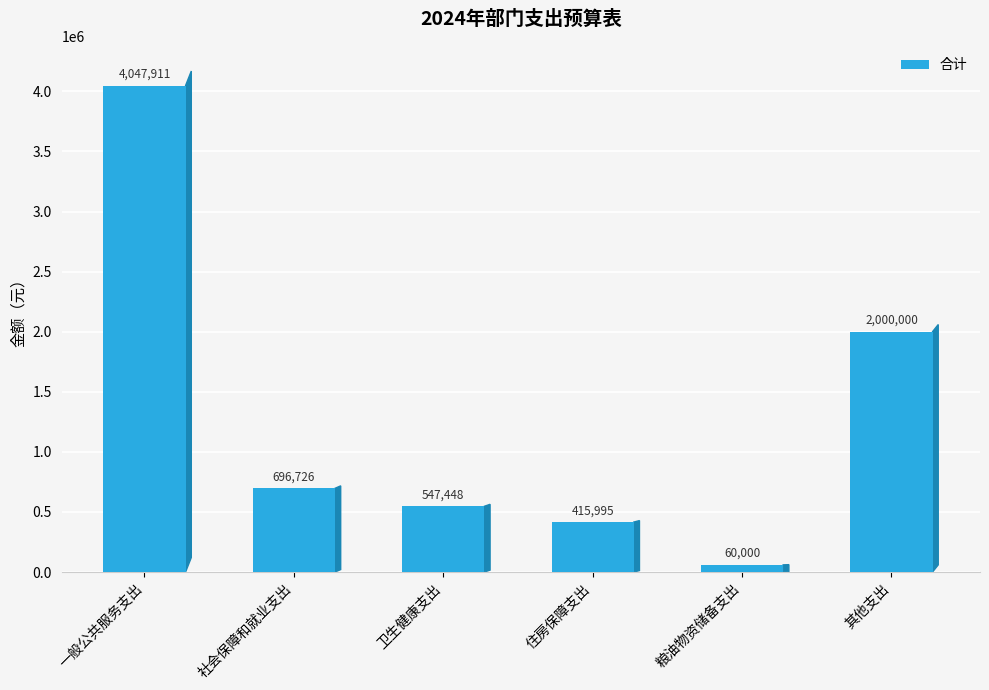

How many data points does each series have?

6